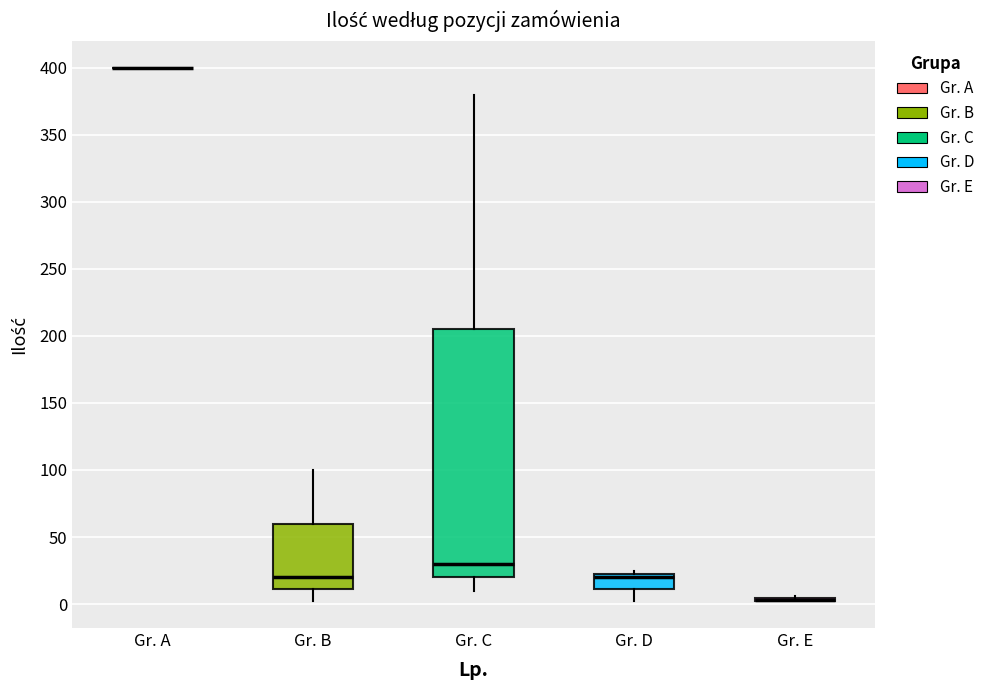

Where does the lower whisker of the box for Gr. B end on the y-axis? The values are not printed on the chart, so give them approximately, as read against the axis.

0